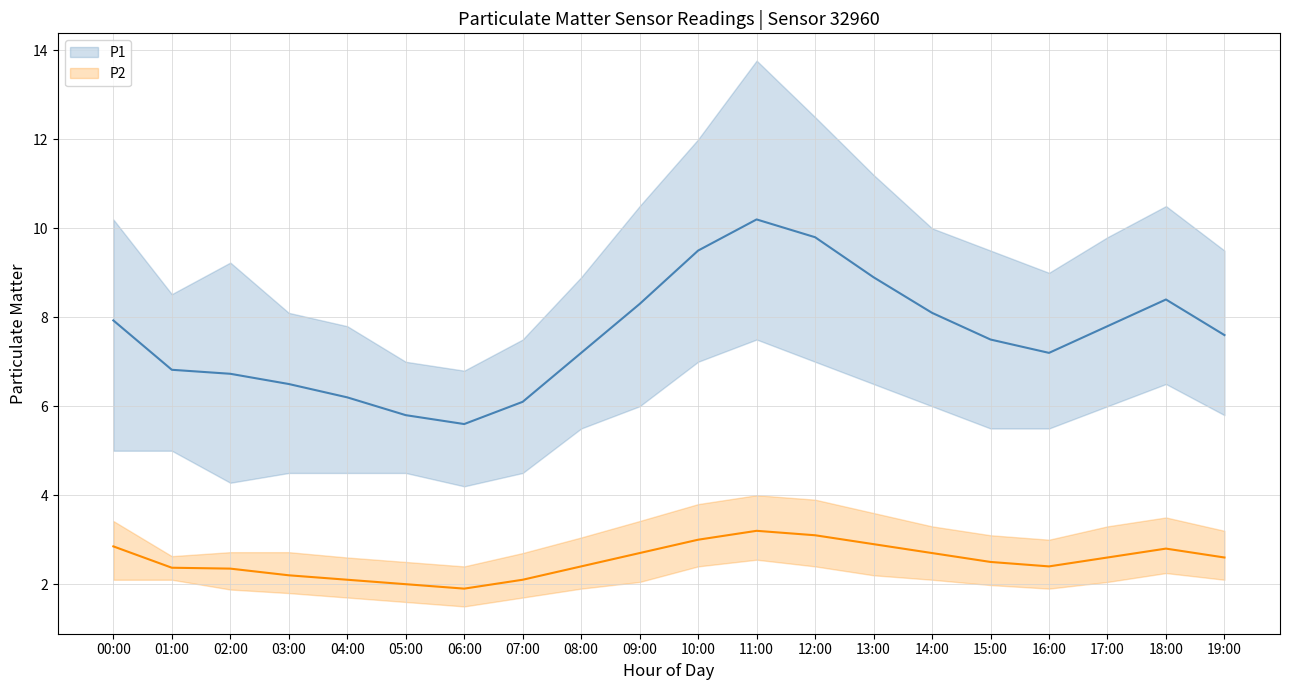

At which category does the chart reach its peak across all series?

11:00